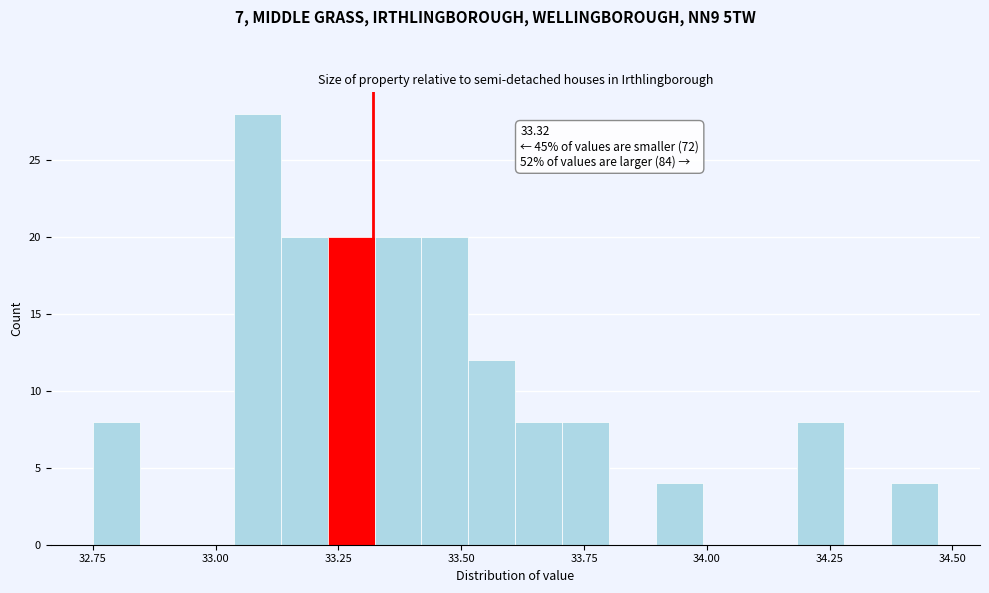

Around what value on the x-axis is the tallest bar? Give the approximate position of its centre, as read against the axis.

33.10